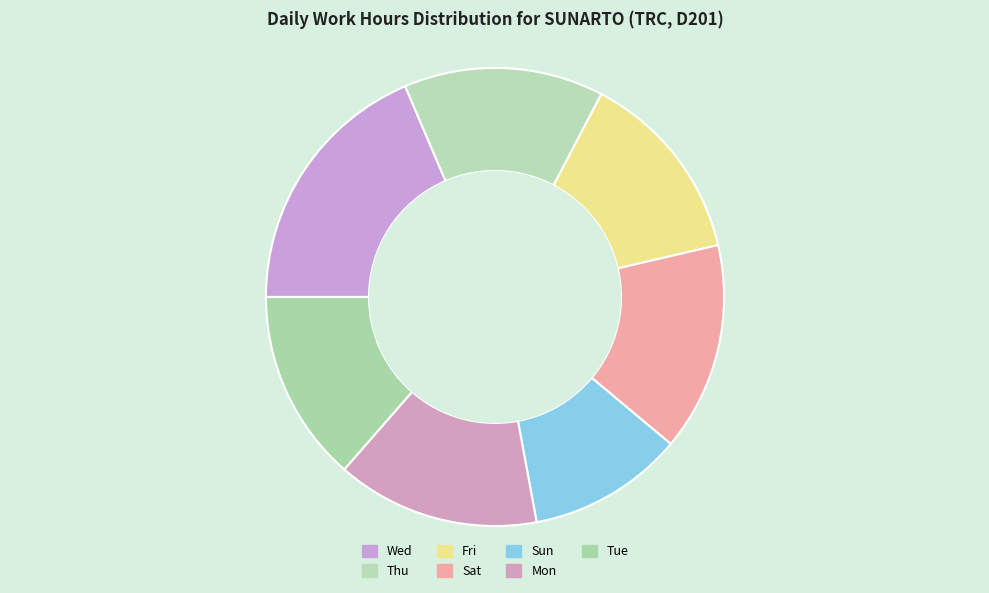

How many segments does this pie chart have?

7